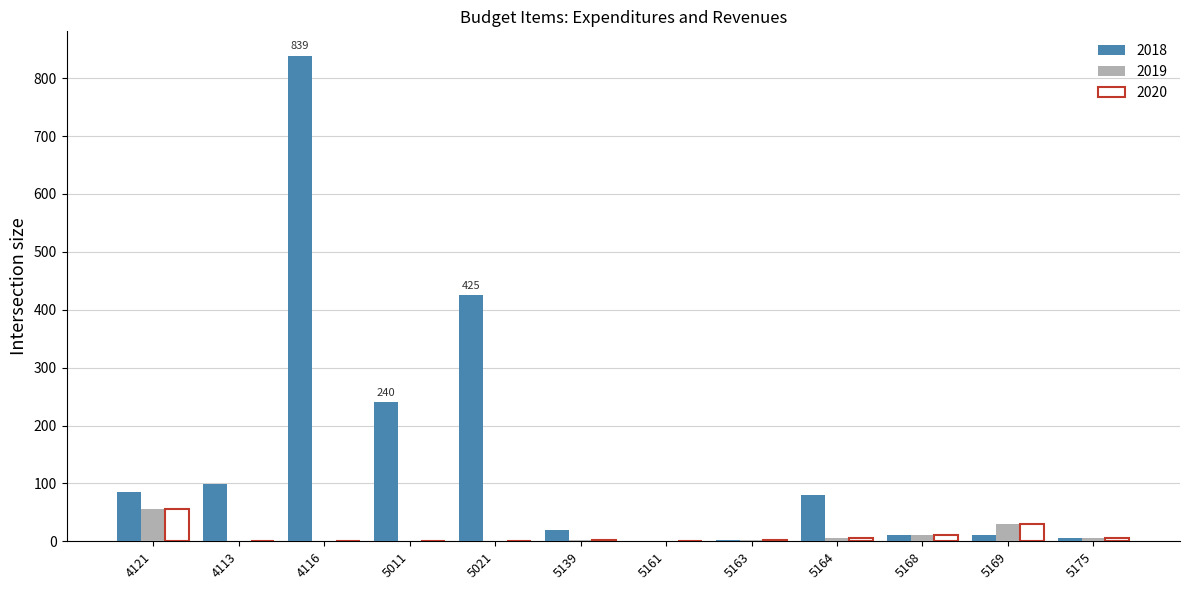

At which category does the chart reach its peak across all series?

4116